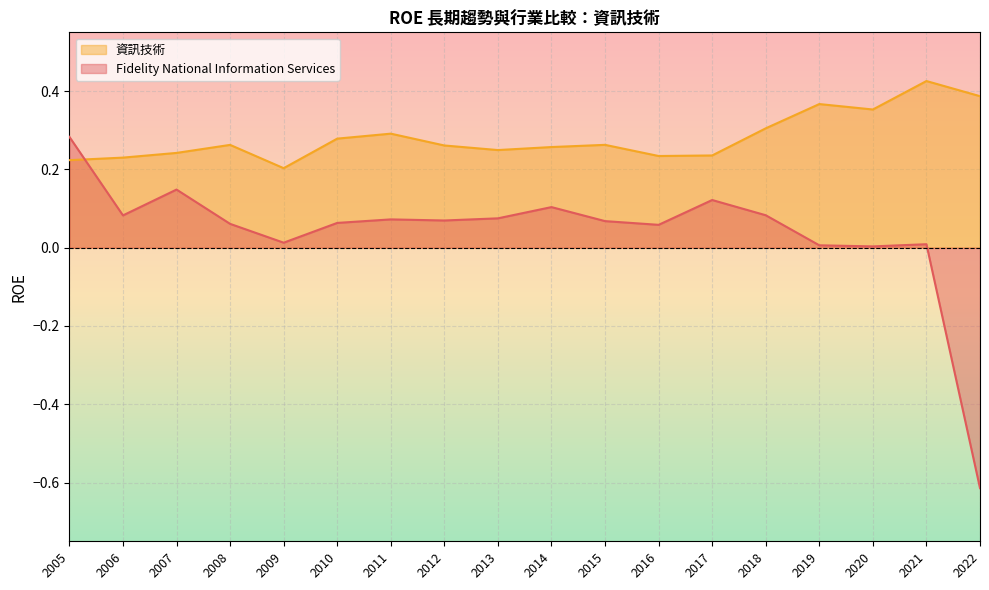

List the labels in order of Fidelity National Information Services value, smallest first.

2022, 2020, 2019, 2021, 2009, 2016, 2008, 2010, 2015, 2012, 2011, 2013, 2006, 2018, 2014, 2017, 2007, 2005